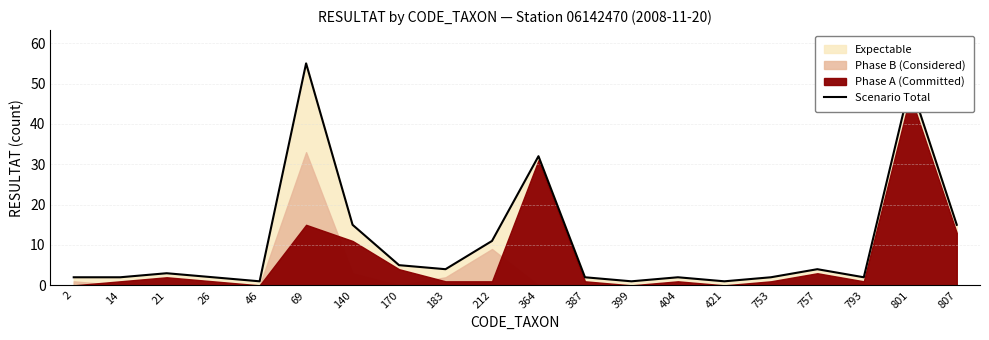

What is the change in value from 46 to 753?

+1